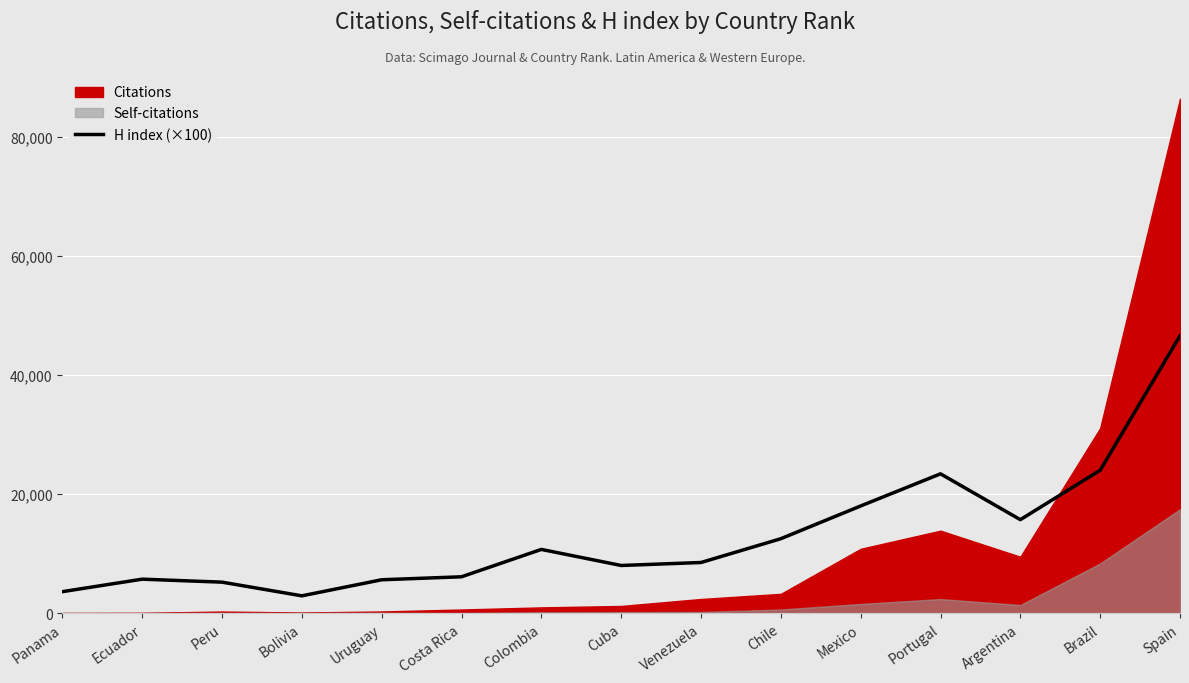

Reading left to right, what are all the values shown in this chart?

3600	5700	5200	2900	5600	6100	10700	8000	8500	12500	18000	23400	15700	24000	46600